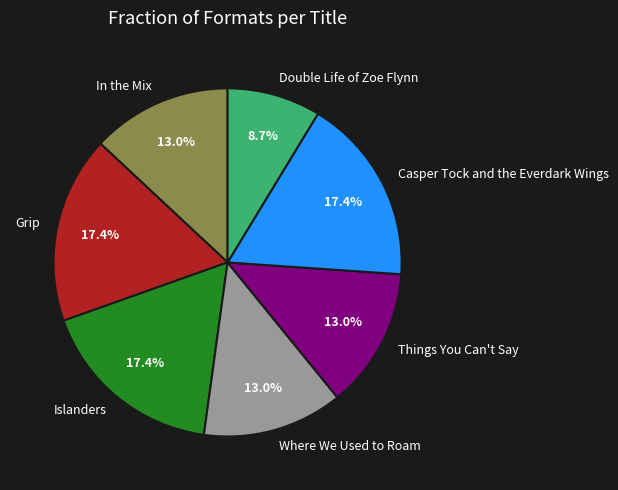

Which has a higher value, Islanders or In the Mix?

Islanders